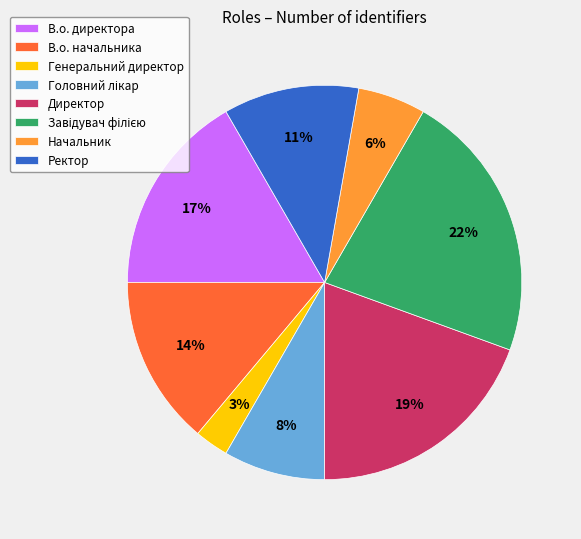

True or false: Директор accounts for 14% of the total.

False